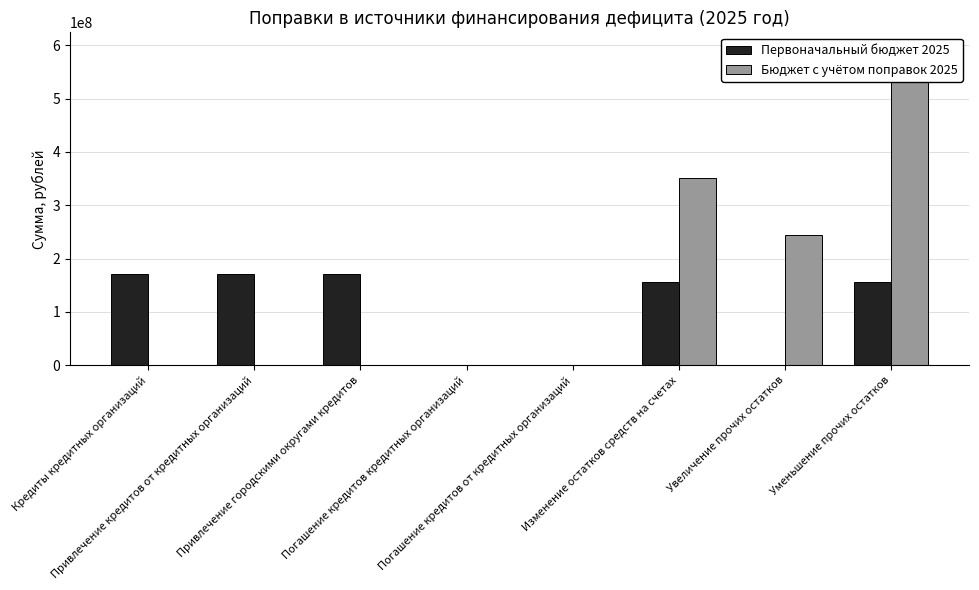

List the series in order of their overall mean, highest first.

Бюджет с учётом поправок 2025, Первоначальный бюджет 2025